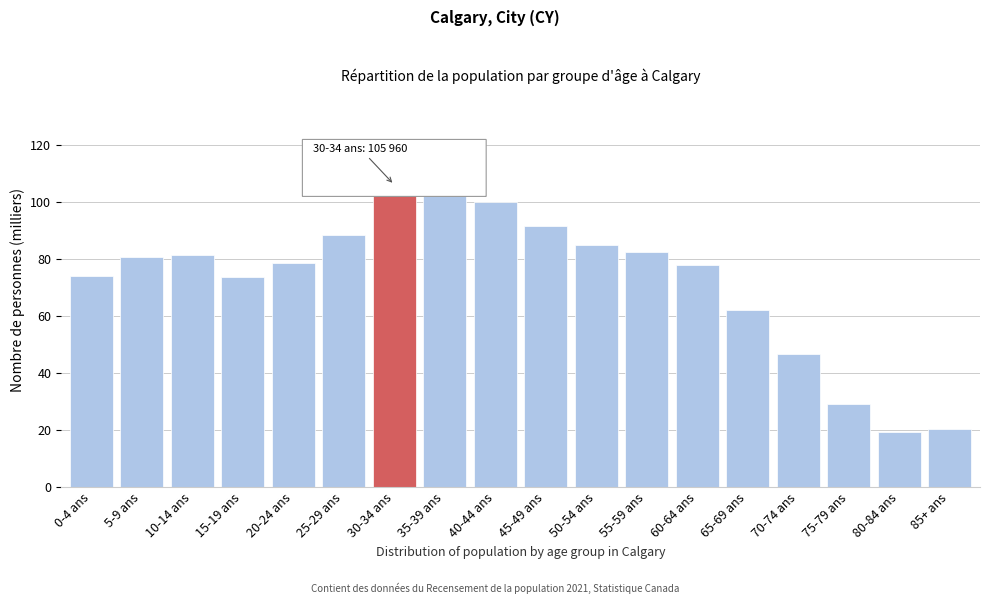

What is the minimum value shown in the chart?

19.4